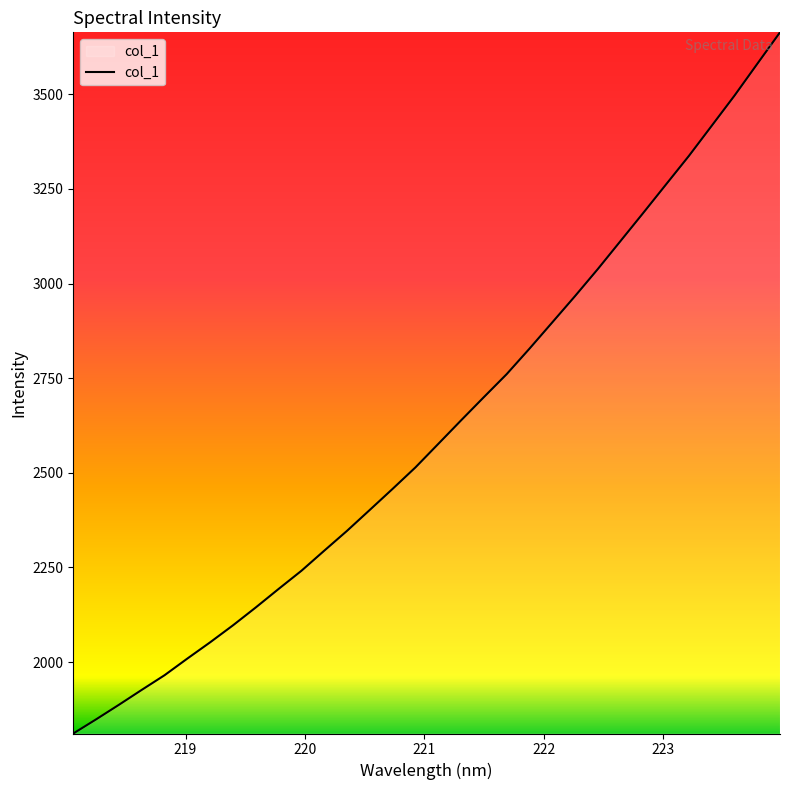

How many lines are shown in the chart?

1